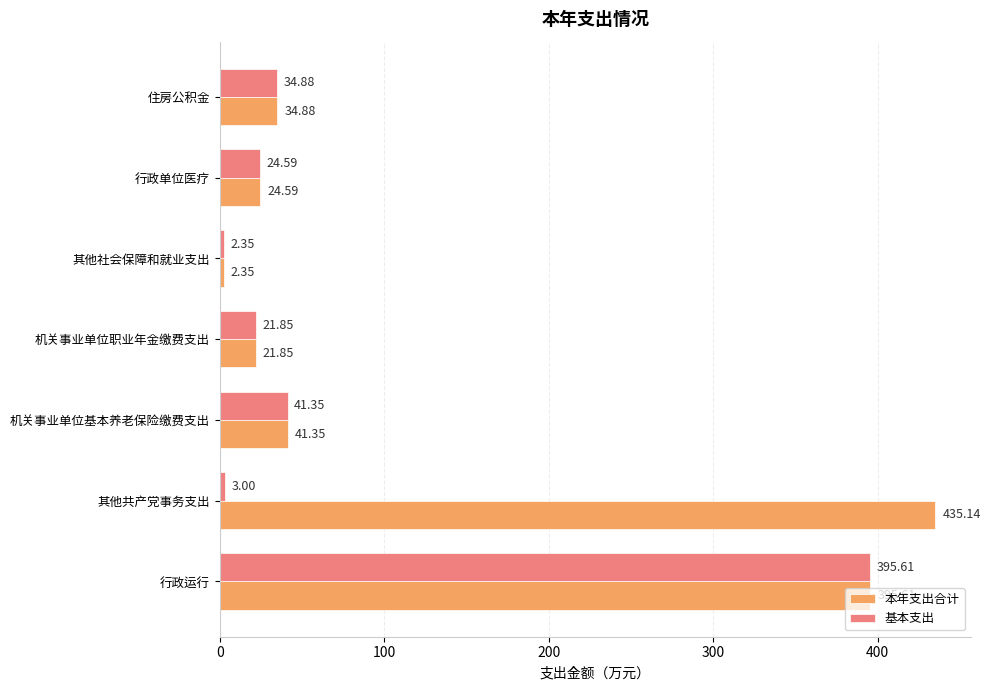

Which series has the widest spread of values?

本年支出合计